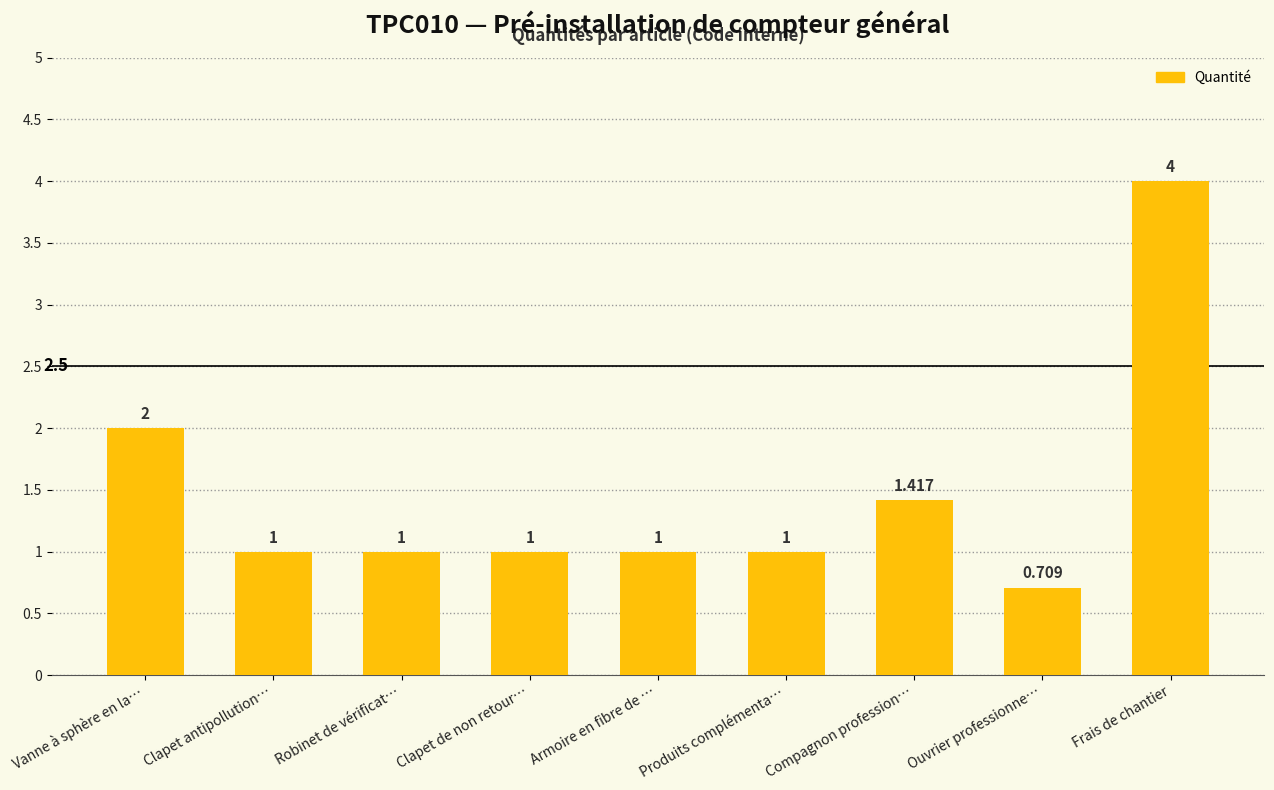

What is the label of the 9th bar from the left?

Frais de chantier